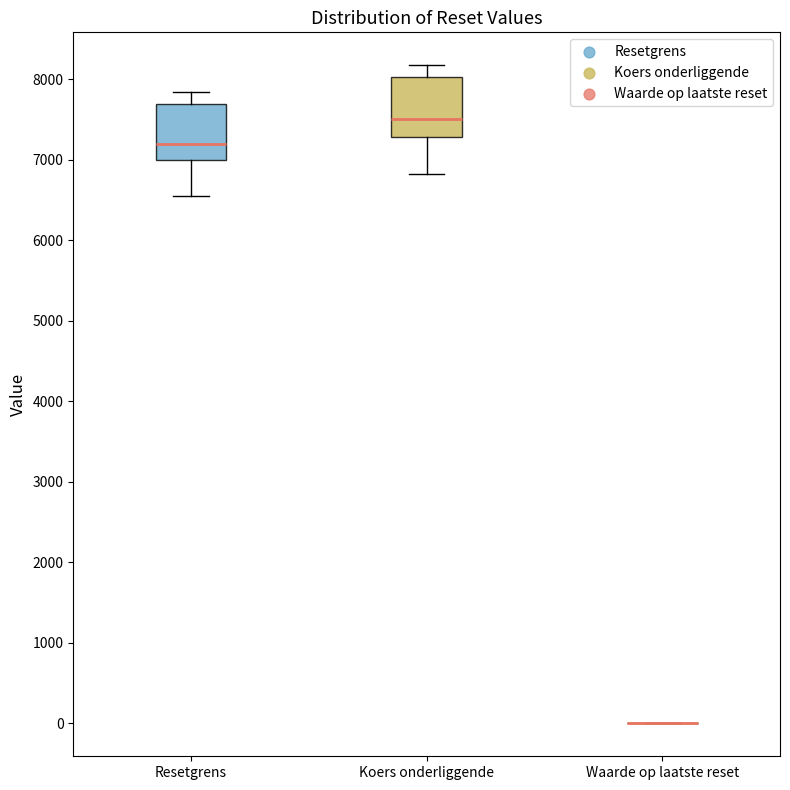

Reading left to right, transcribe this box plot: for each box, give where its median line is, the range the box spans, and where its two whiskers end, as read against the y-axis. The values are not printed on the chart, so give them approximately, as read against the axis.

Resetgrens: median 7200, box 7000 to 7700, whiskers 6500 to 7800
Koers onderliggende: median 7500, box 7300 to 8000, whiskers 6800 to 8200
Waarde op laatste reset: box collapsed to a line at 0, whiskers 0 to 0